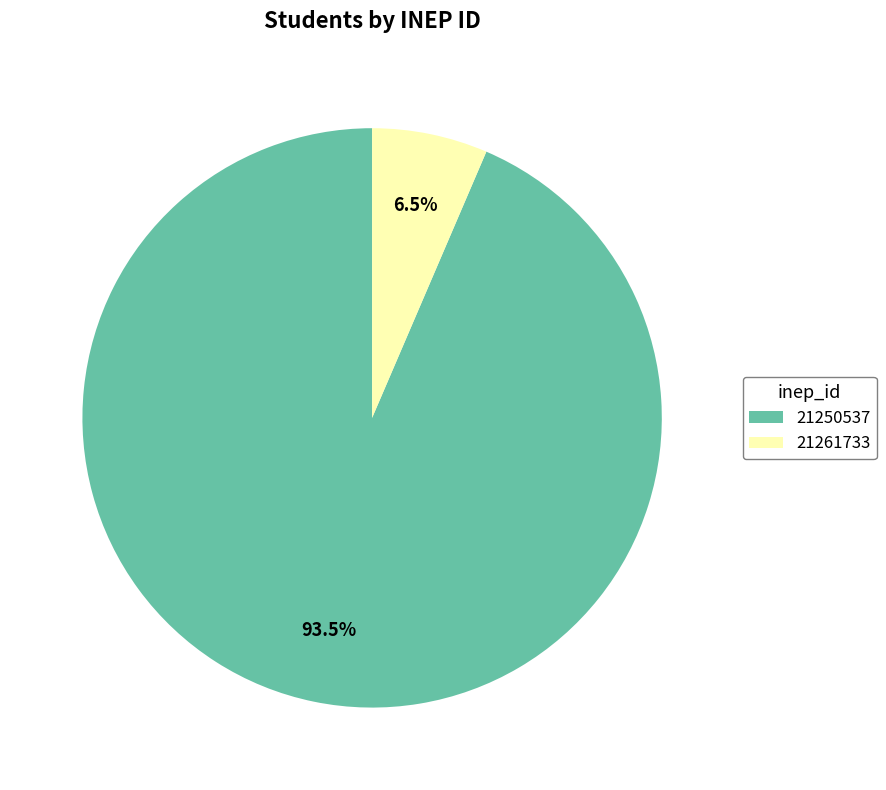

How many segments does this pie chart have?

2